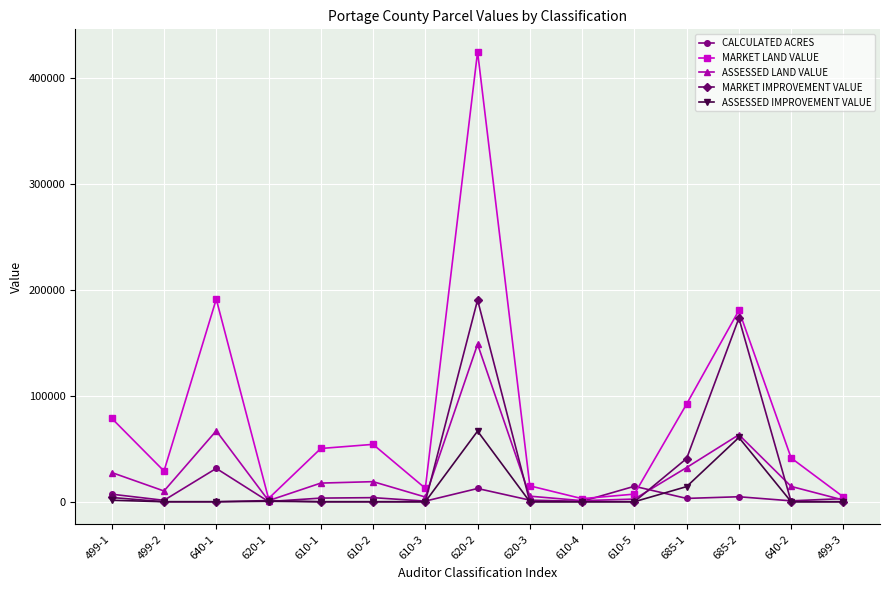

Rank the series by their maximum value, from highest to lowest.

MARKET LAND VALUE, MARKET IMPROVEMENT VALUE, ASSESSED LAND VALUE, ASSESSED IMPROVEMENT VALUE, CALCULATED ACRES